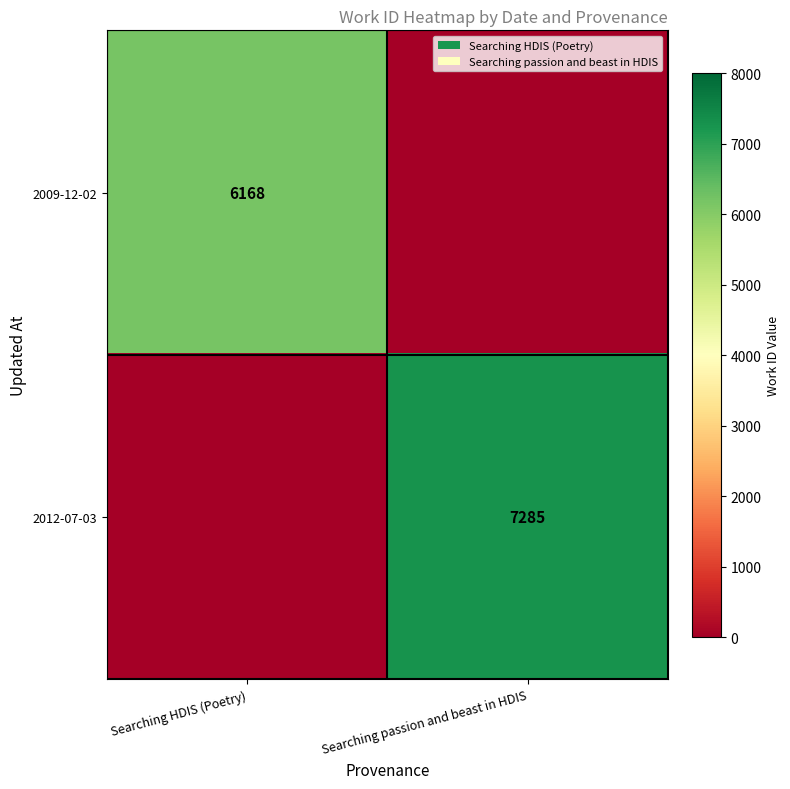

True or false: 2012-07-03 has a value of 7285 at Searching passion and beast in HDIS.

True